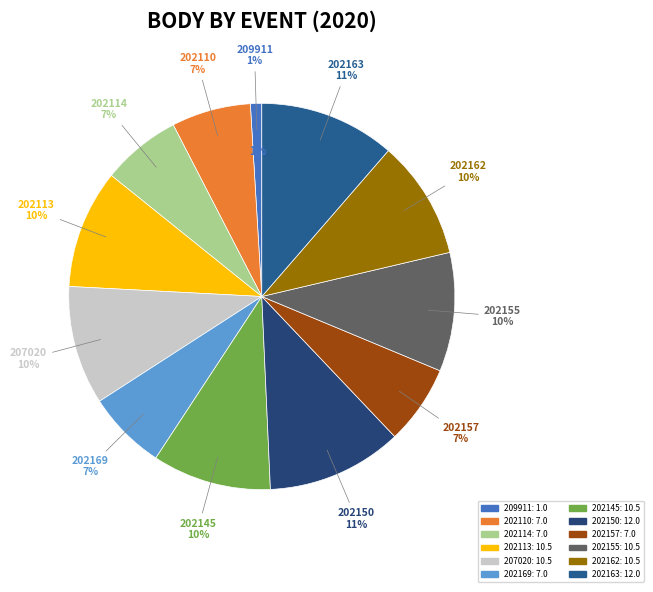

Combined, what portion of the pie is 207020 and 202150?

21.3%